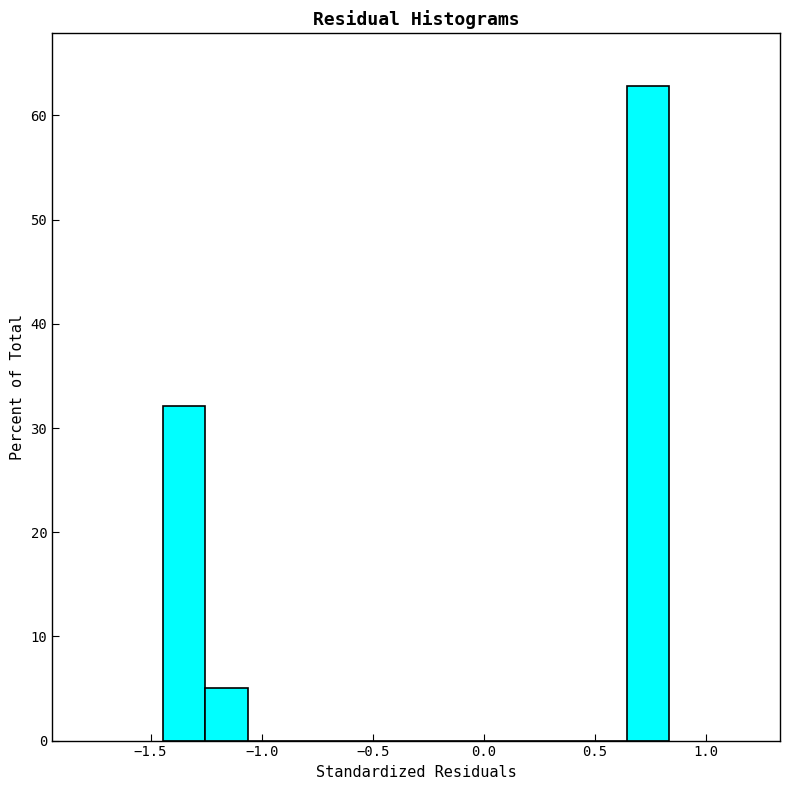

Read against the x-axis, roughly where is the centre of the tallest bar?

0.75